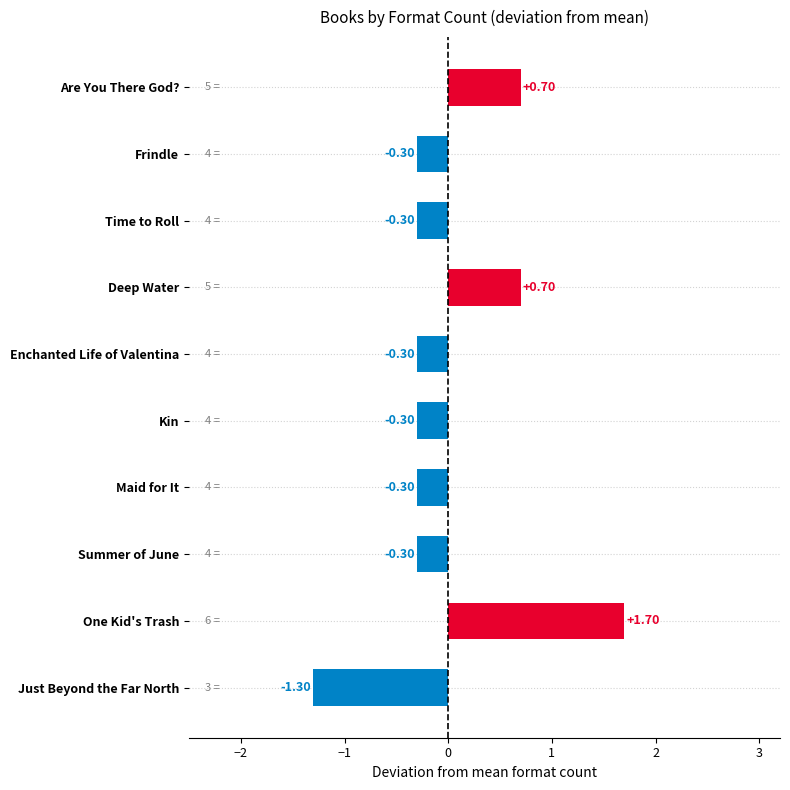

How many values are above zero?

3